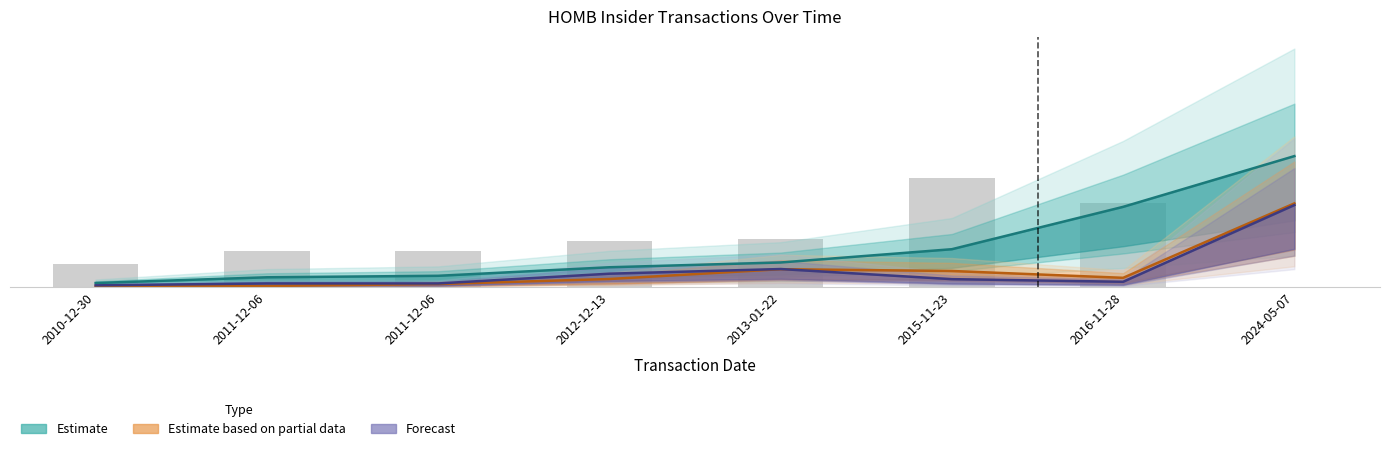

What is the difference between the second highest and minimum values in the sharesOwnedFollowingTransaction series?

82702.9